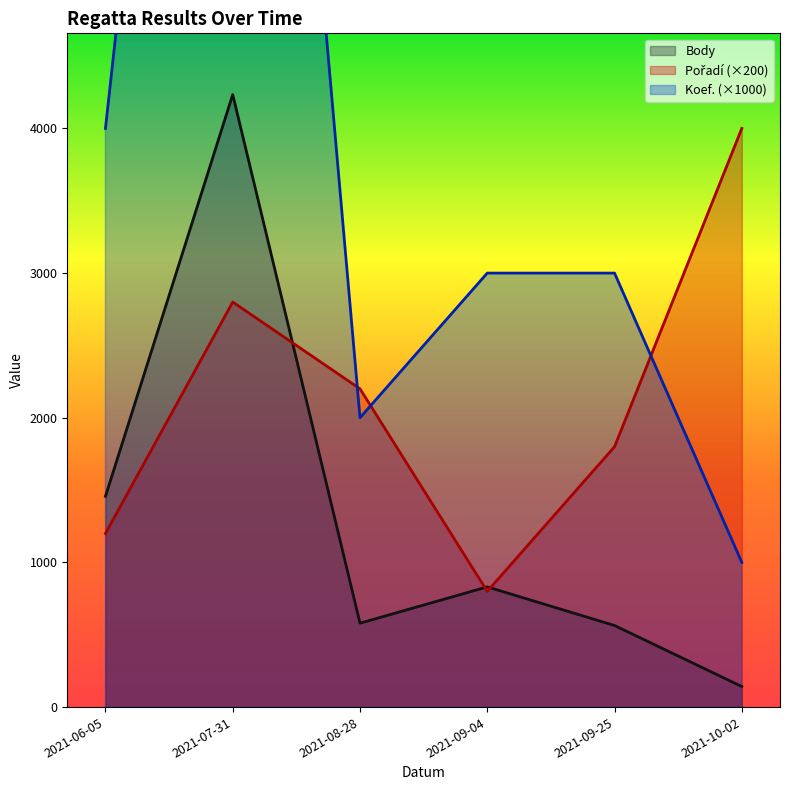

Reading left to right, what are all the values shown in this chart?

Body: 1457	4234	580	831	564	142
Pořadí: 1200	2800	2200	800	1800	4000
Koef.: 4000	12000	2000	3000	3000	1000